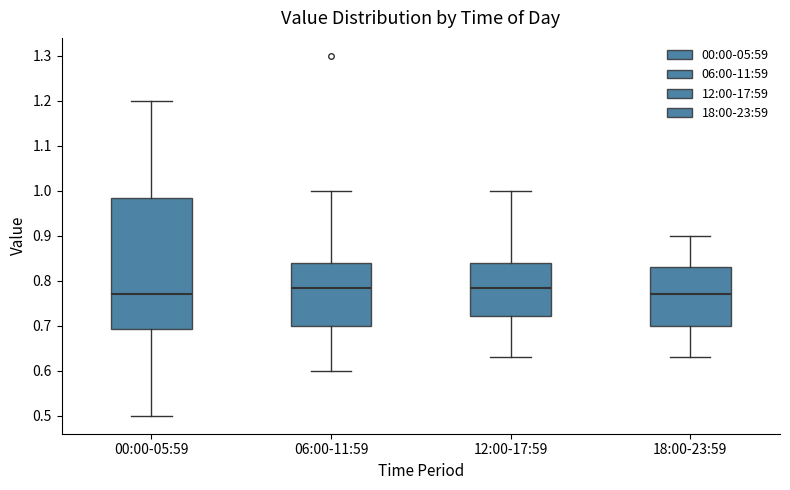

Where does the lower whisker of the box for 18:00-23:59 end on the y-axis? The values are not printed on the chart, so give them approximately, as read against the axis.

0.63